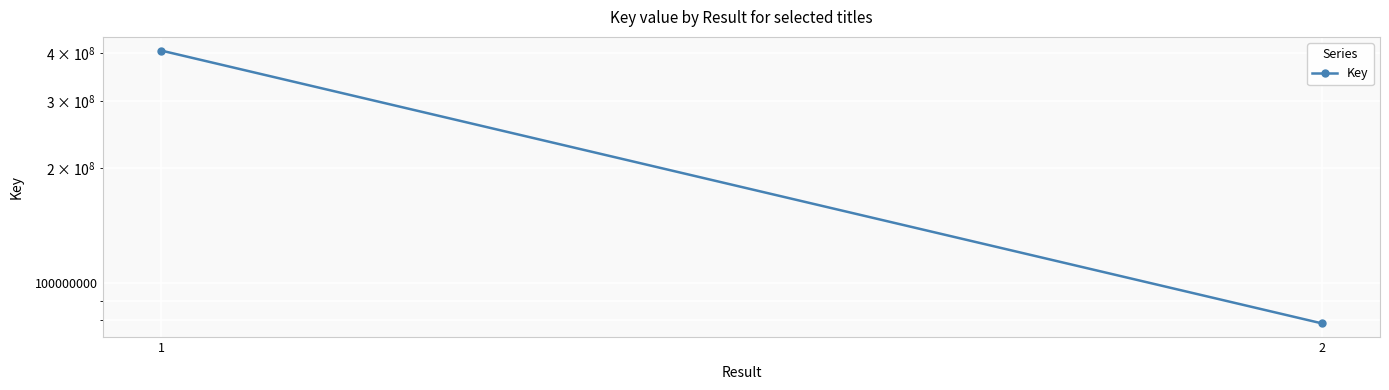

What is the value of the 1st point from the left?

406422979